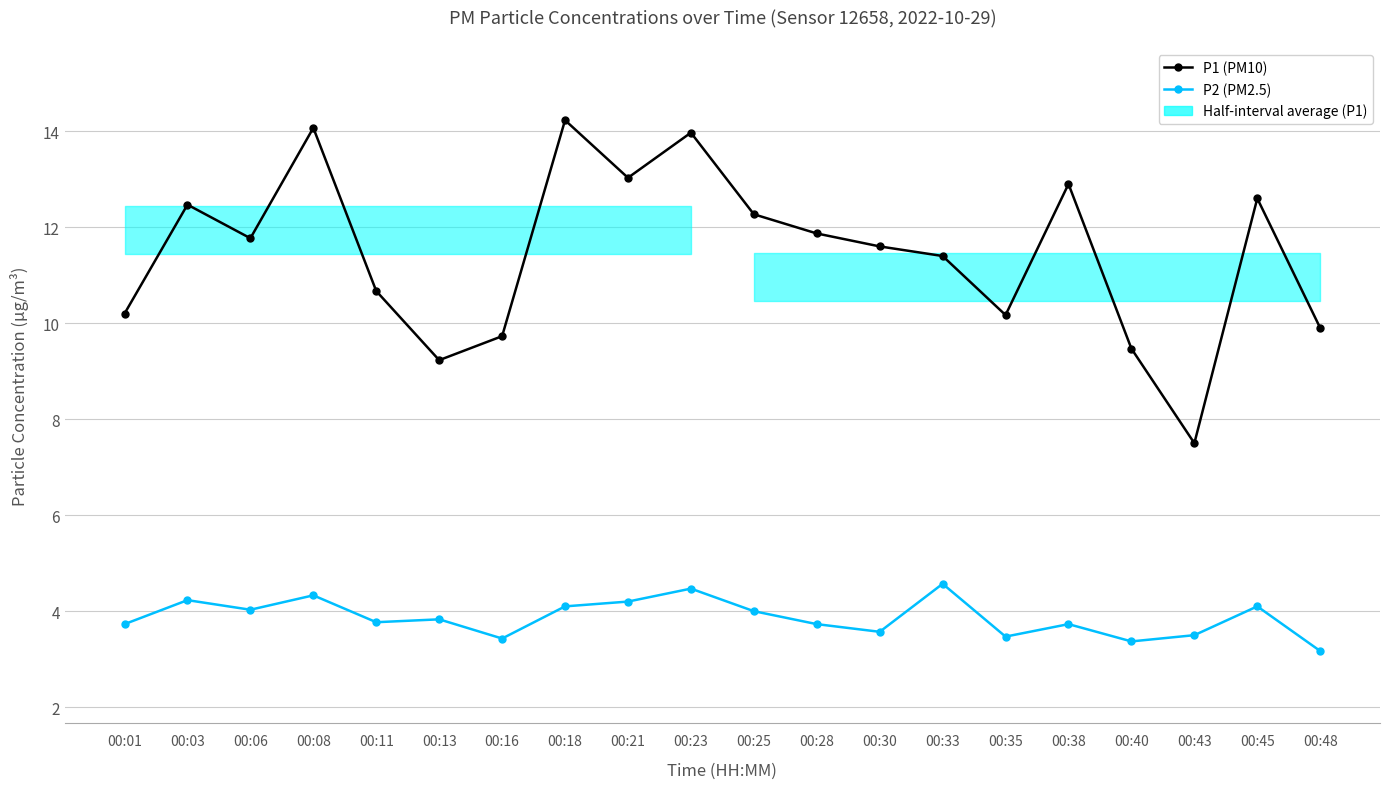

Reading left to right, list all the values displayed in this chart.

P1 (PM10): 10.2	12.5	11.8	14.1	10.7	9.2	9.7	14.2	13.0	14.0	12.3	11.9	11.6	11.4	10.2	12.9	9.5	7.5	12.6	9.9
P2 (PM2.5): 3.7	4.2	4.0	4.3	3.8	3.8	3.4	4.1	4.2	4.5	4.0	3.7	3.6	4.6	3.5	3.7	3.4	3.5	4.1	3.2